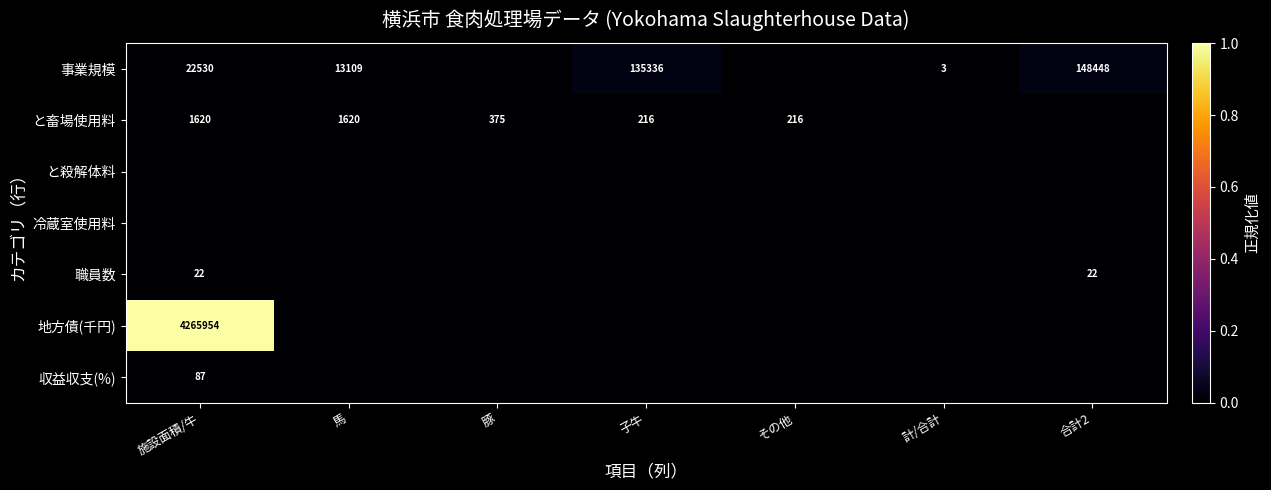

Is it true that と畜場使用料 equals 2625 at 馬?

False